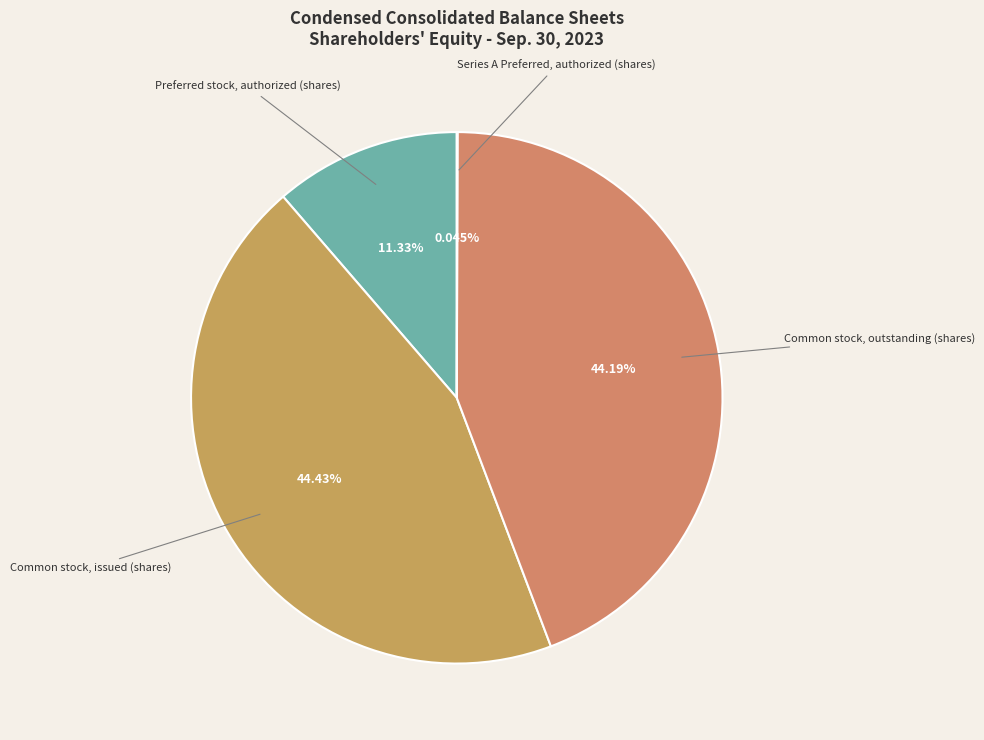

Combined, what portion of the pie is Preferred stock, authorized (shares) and Common stock, issued (shares)?

55.8%